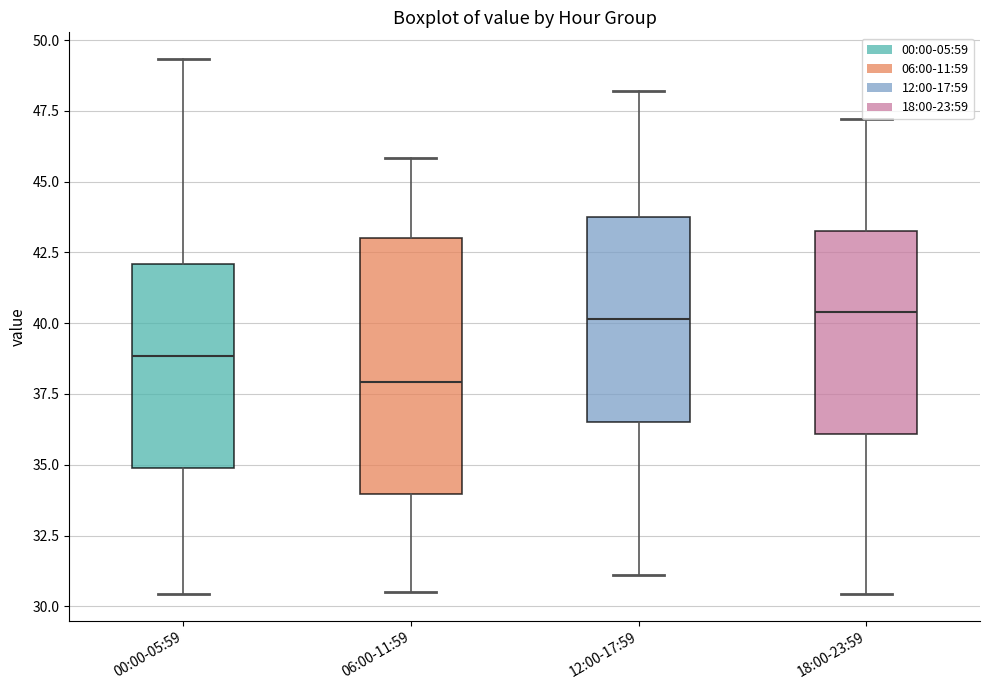

Reading left to right, read every box against the y-axis: the position of its median line, the range the box covers, and the ends of its whiskers. The values are not printed on the chart, so give them approximately, as read against the axis.

00:00-05:59: median 39.0, box 35.0 to 42.0, whiskers 30.5 to 49.5
06:00-11:59: median 38.0, box 34.0 to 43.0, whiskers 30.5 to 46.0
12:00-17:59: median 40.0, box 36.5 to 44.0, whiskers 31.0 to 48.0
18:00-23:59: median 40.5, box 36.0 to 43.5, whiskers 30.5 to 47.0